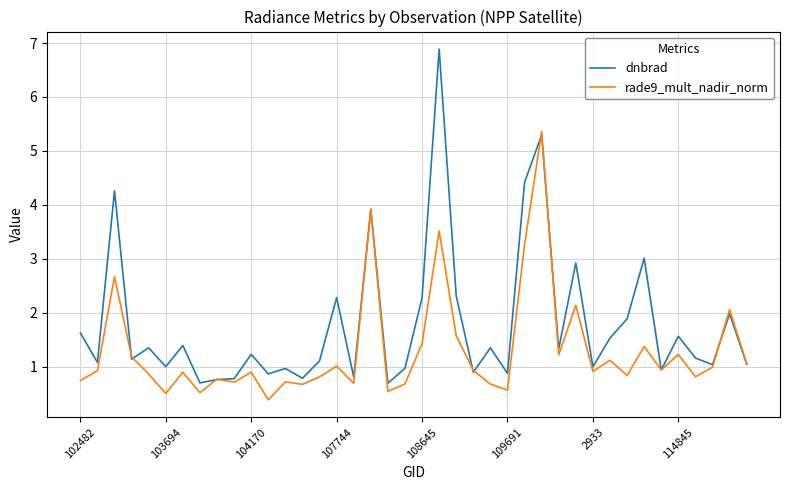

Rank the series by their maximum value, from lowest to highest.

rade9_mult_nadir_norm, dnbrad